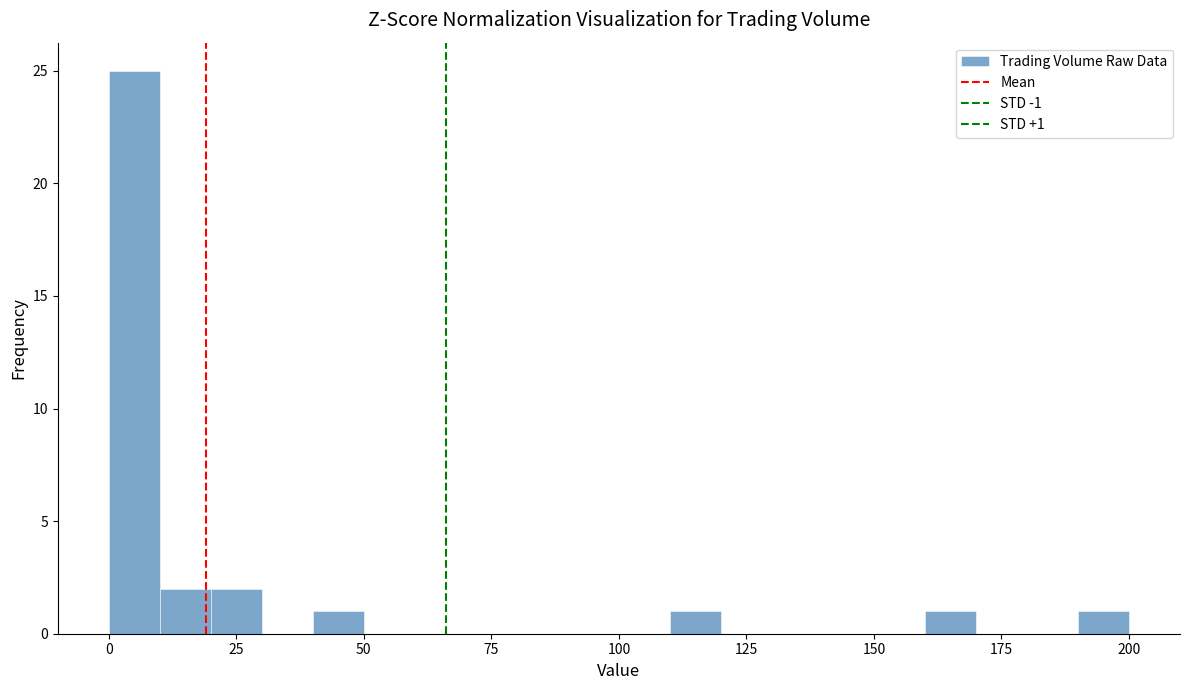

Around what value on the x-axis is the tallest bar? Give the approximate position of its centre, as read against the axis.

5